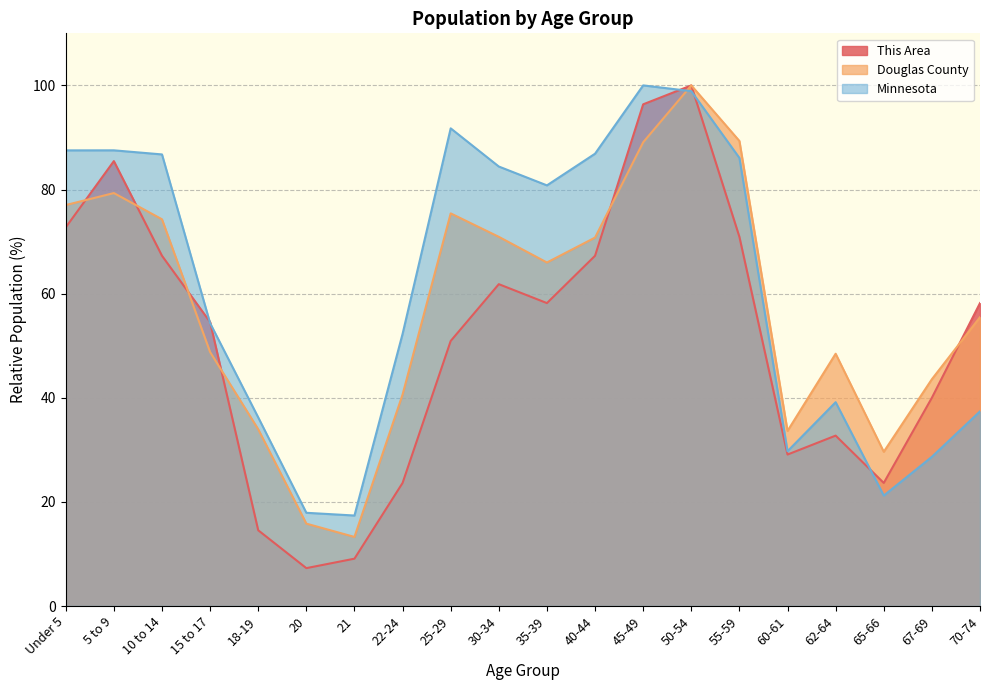

How many lines are shown in the chart?

3